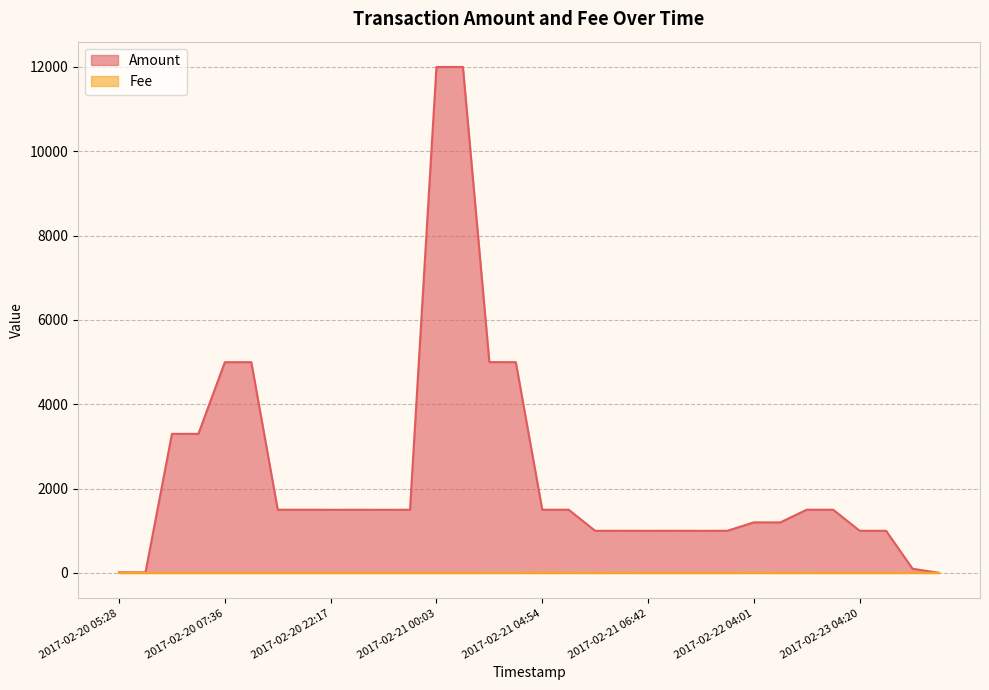

What is the spread (max minus min) of values at 2017-02-22 21:23?

1497